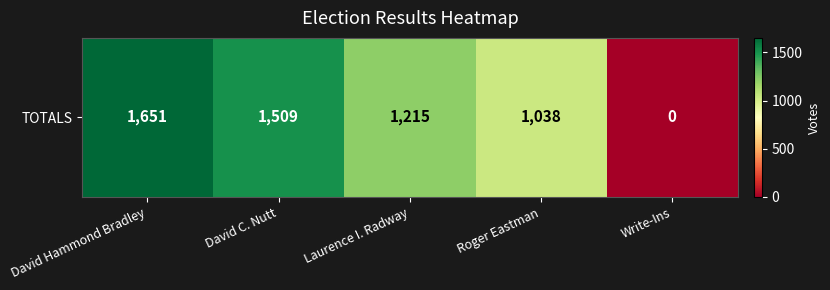

How many positive values are there?

4